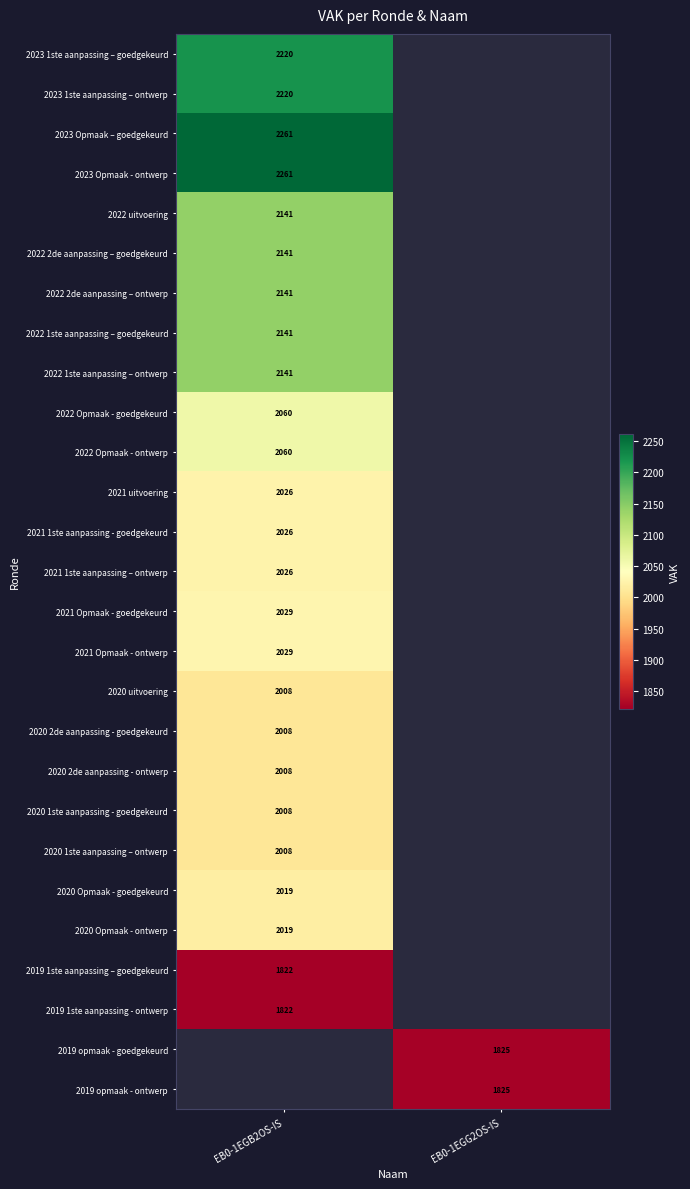

Is the value of 2020 Opmaak - goedgekeurd at EB0-1EGB2OS-IS greater than the value of 2022 1ste aanpassing – ontwerp at EB0-1EGB2OS-IS?

No